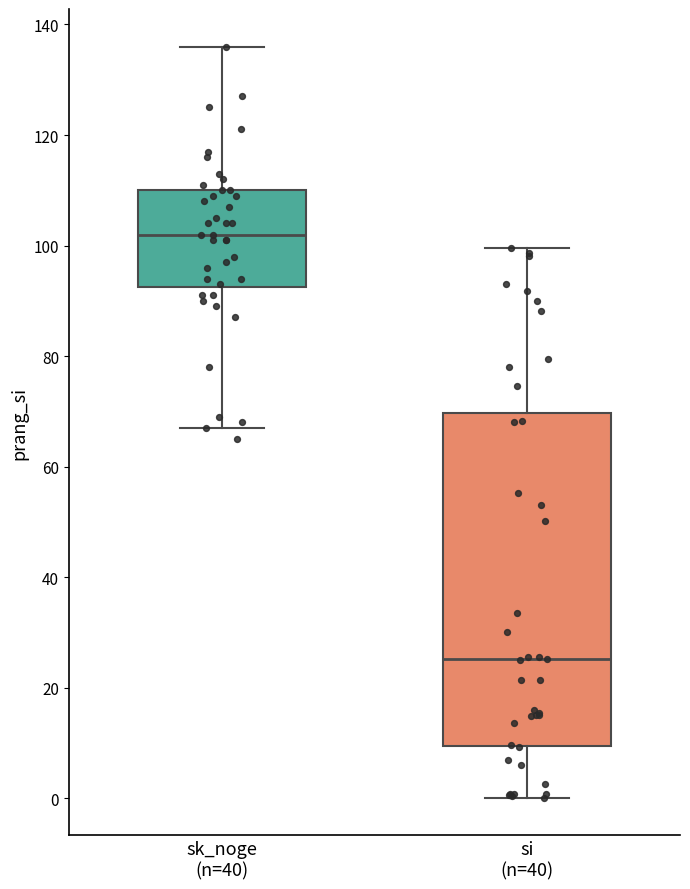

Reading left to right, transcribe this box plot: for each box, give where its median line is, the range the box spans, and where its two whiskers end, as read against the y-axis. The values are not printed on the chart, so give them approximately, as read against the axis.

sk_noge (n=40): median 102, box 92 to 110, whiskers 68 to 136
si (n=40): median 26, box 10 to 70, whiskers 0 to 100